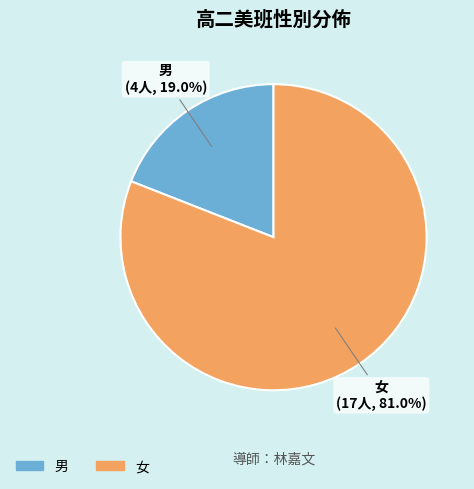

What percentage do 女 and 男 together represent?

100.0%